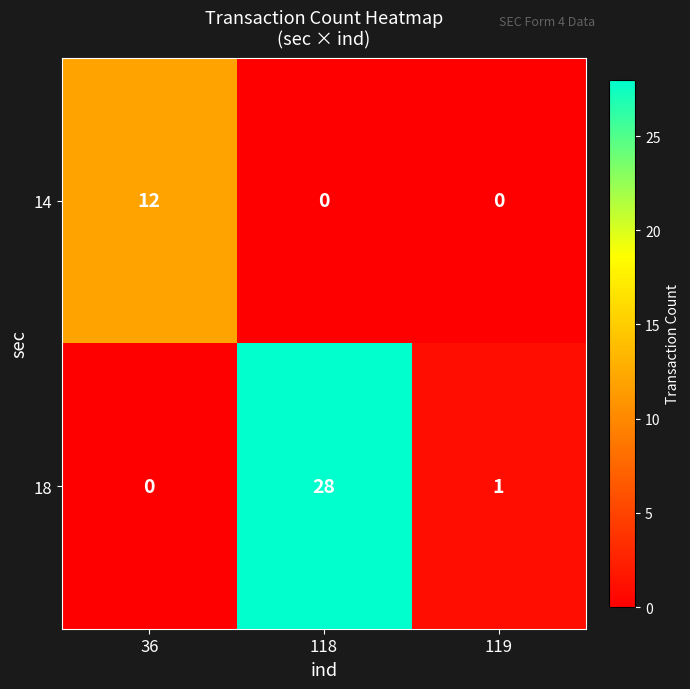

What is the spread (max minus min) of values at 119?

1